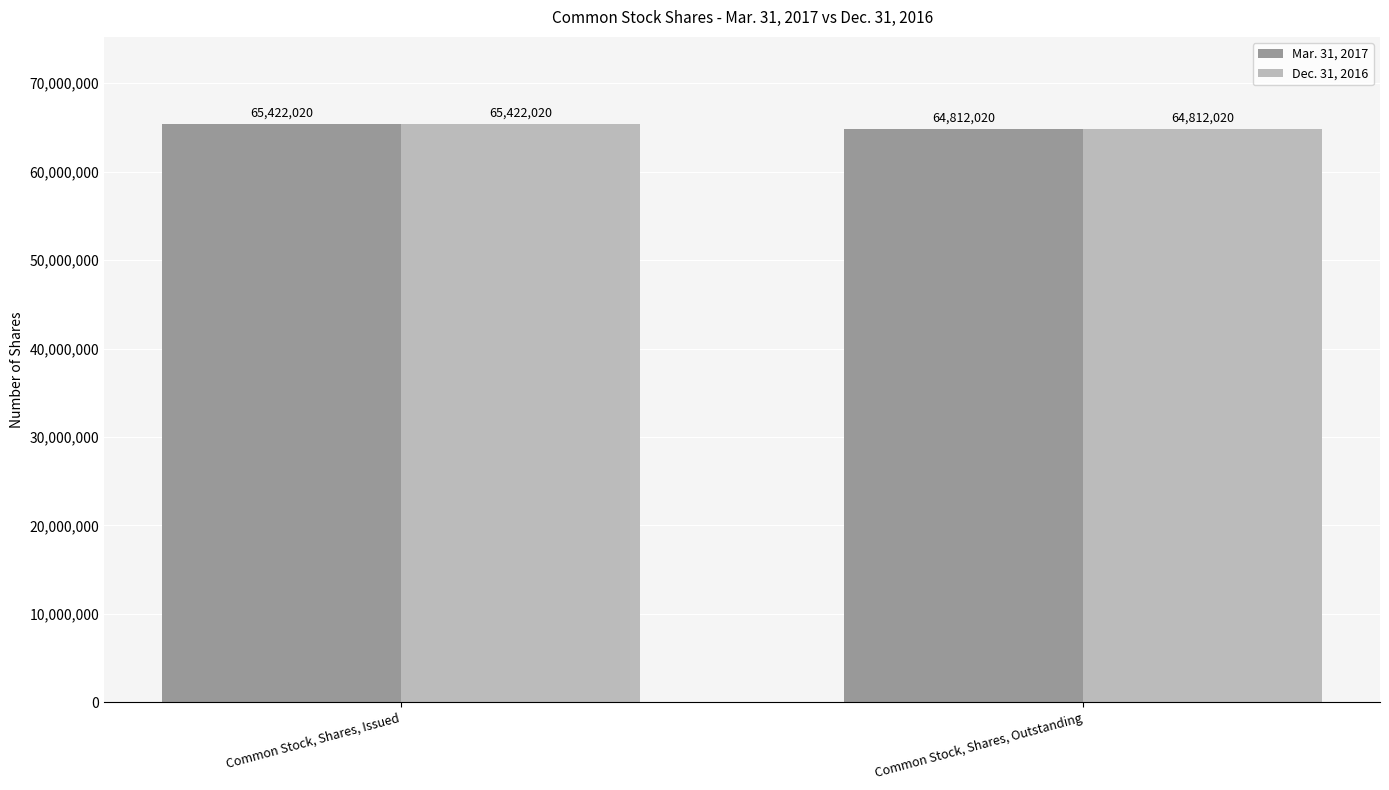

How many bars are there in each group?

2